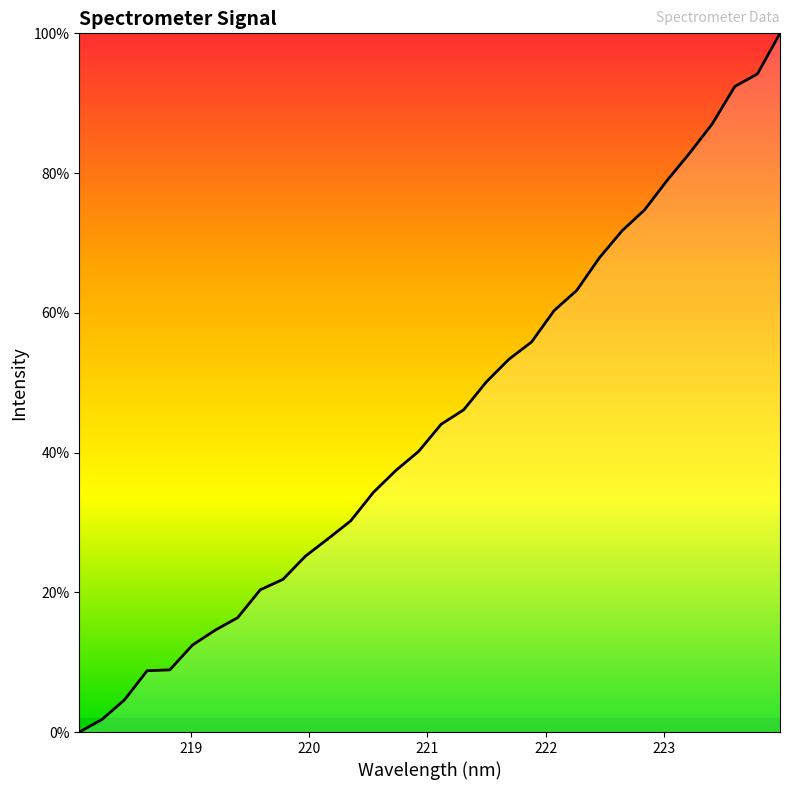

What is the difference between the maximum and minimum values?

100.0